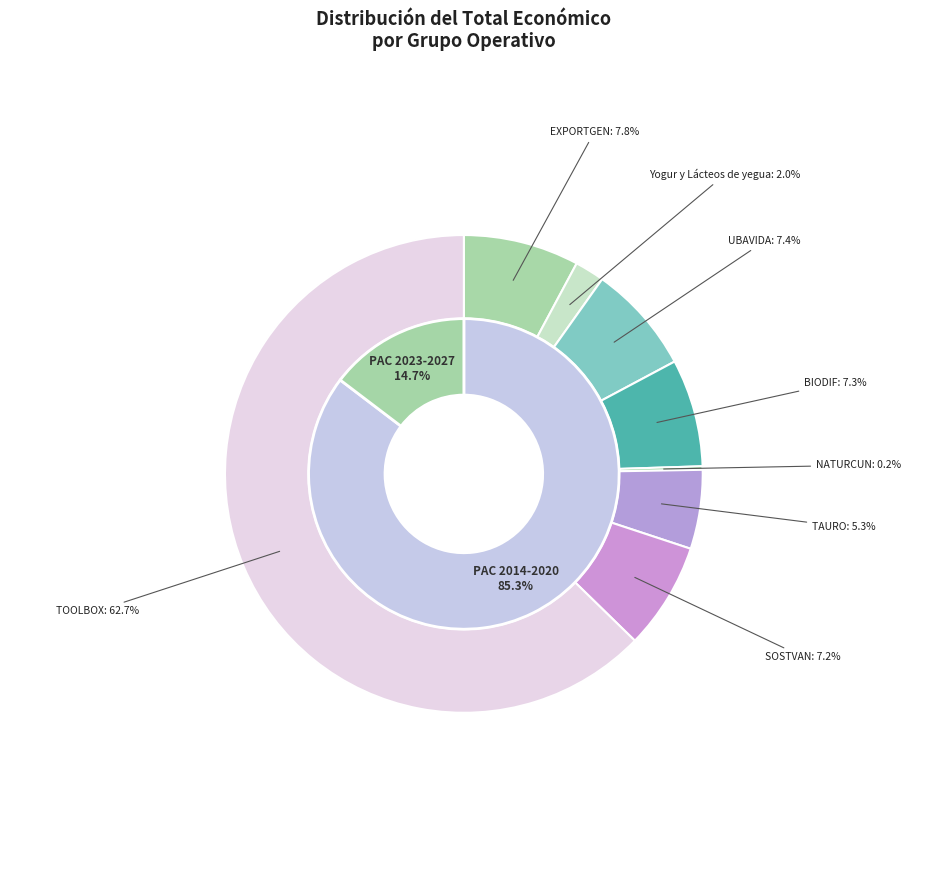

How many segments does this pie chart have?

8